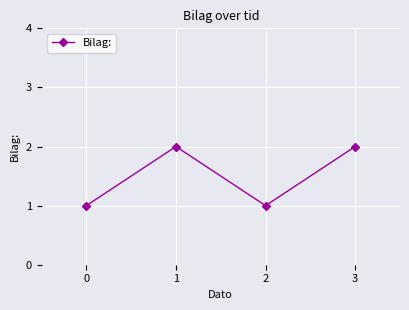

Reading left to right, transcribe all the data shown in this chart.

1	2	1	2